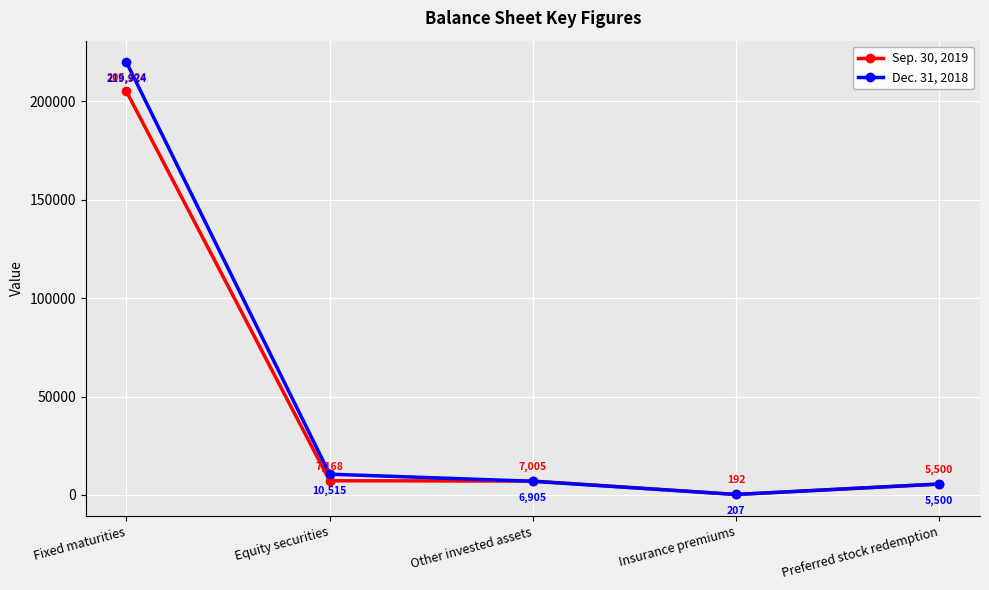

Between Other invested assets and Insurance premiums, which series saw the biggest shift?

Sep. 30, 2019